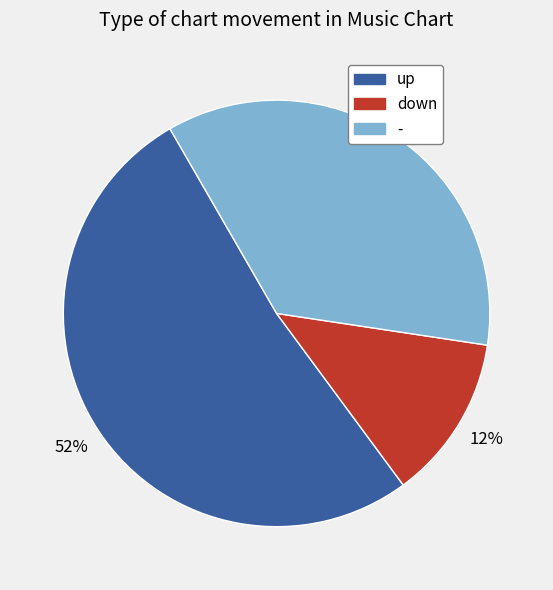

Which slice represents more than half of the pie?

up